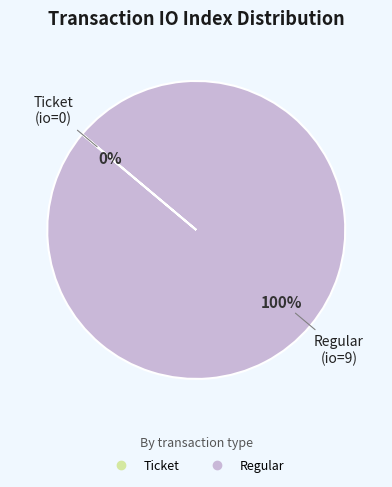

Combined, what portion of the pie is Ticket and Regular?

100.0%